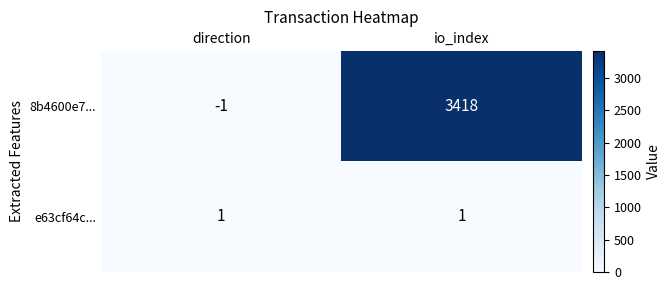

Where is 8b4600e7... nearest to the value 1708?

direction